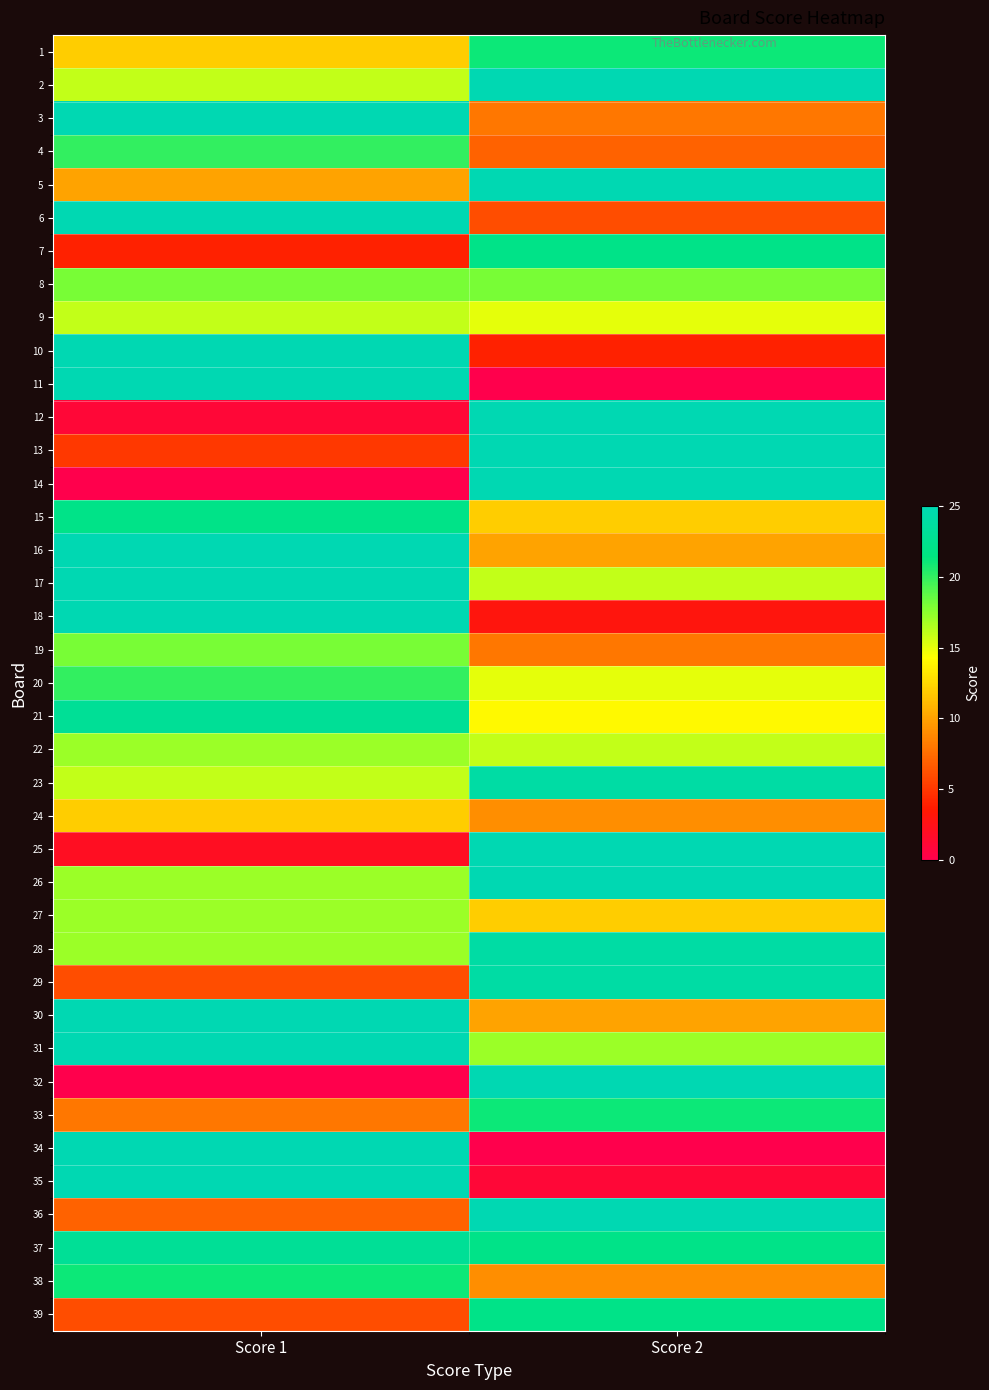

Reading left to right, transcribe all the data shown in this chart.

1: Score 1=12	Score 2=21
2: Score 1=16	Score 2=25
3: Score 1=25	Score 2=8
4: Score 1=20	Score 2=7
5: Score 1=10	Score 2=25
6: Score 1=25	Score 2=6
7: Score 1=4	Score 2=22
8: Score 1=18	Score 2=18
9: Score 1=16	Score 2=15
10: Score 1=25	Score 2=4
11: Score 1=25	Score 2=0
12: Score 1=1	Score 2=25
13: Score 1=5	Score 2=25
14: Score 1=0	Score 2=25
15: Score 1=22	Score 2=12
16: Score 1=25	Score 2=10
17: Score 1=25	Score 2=16
18: Score 1=25	Score 2=3
19: Score 1=18	Score 2=8
20: Score 1=20	Score 2=15
21: Score 1=23	Score 2=14
22: Score 1=17	Score 2=16
23: Score 1=16	Score 2=24
24: Score 1=12	Score 2=9
25: Score 1=2	Score 2=25
26: Score 1=17	Score 2=25
27: Score 1=17	Score 2=12
28: Score 1=17	Score 2=24
29: Score 1=6	Score 2=24
30: Score 1=25	Score 2=10
31: Score 1=25	Score 2=17
32: Score 1=0	Score 2=25
33: Score 1=8	Score 2=21
34: Score 1=25	Score 2=0
35: Score 1=25	Score 2=1
36: Score 1=7	Score 2=25
37: Score 1=23	Score 2=22
38: Score 1=21	Score 2=9
39: Score 1=6	Score 2=22